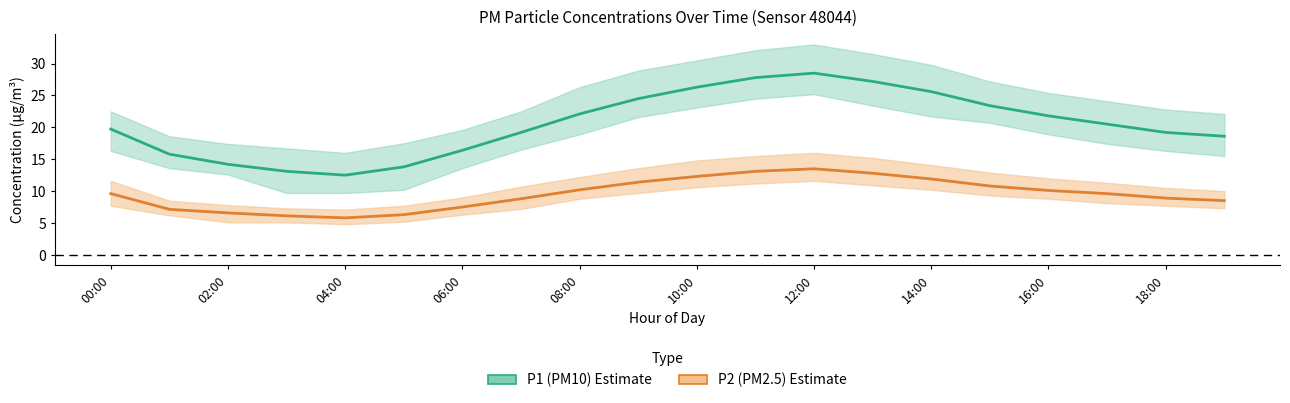

How many values in the P2 (PM2.5) series exceed 9?

11